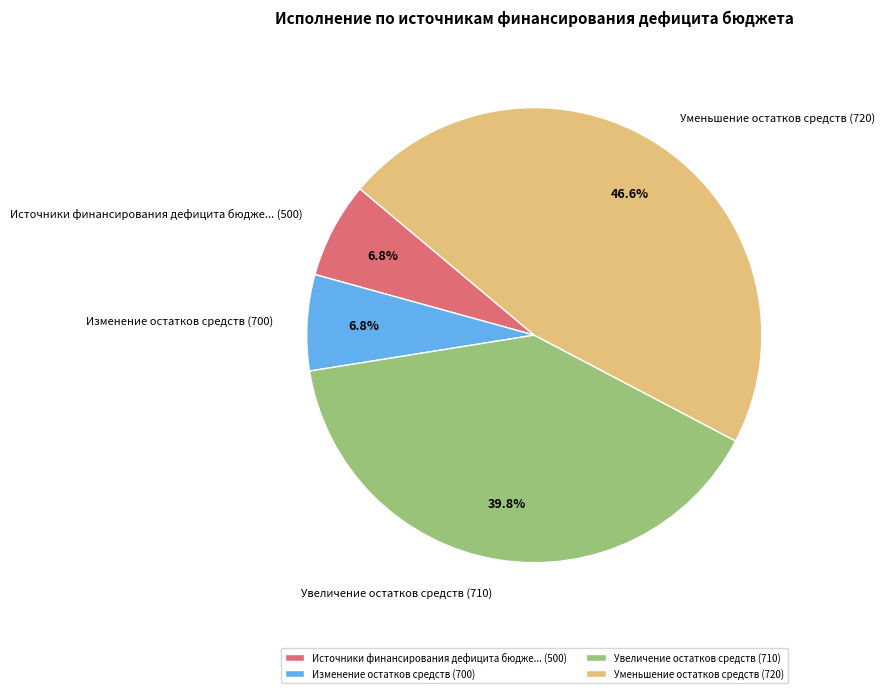

Does any single category account for the majority?

No